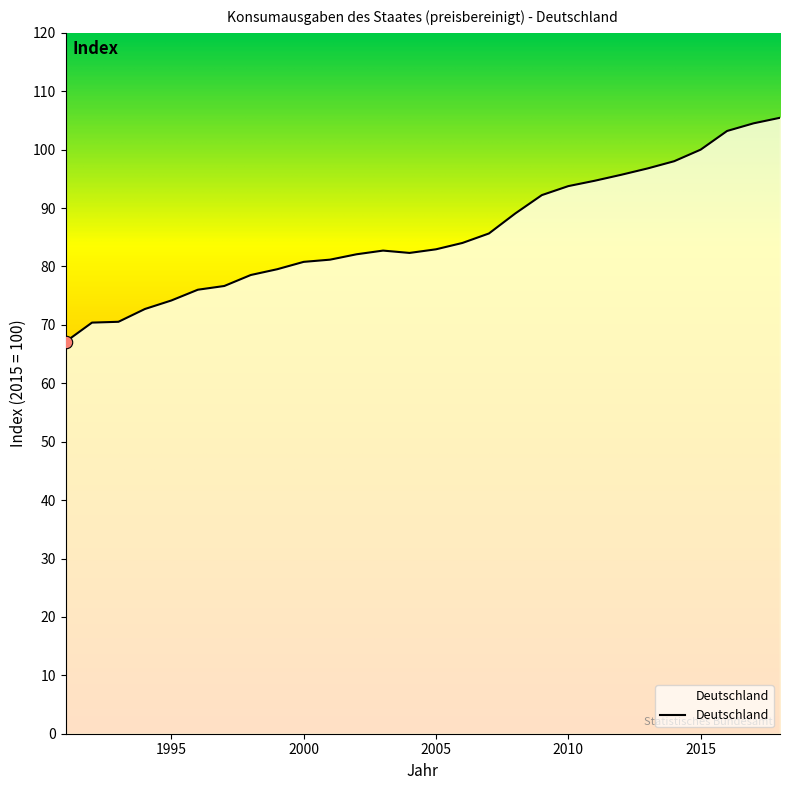

What is the smallest value displayed?

67.1